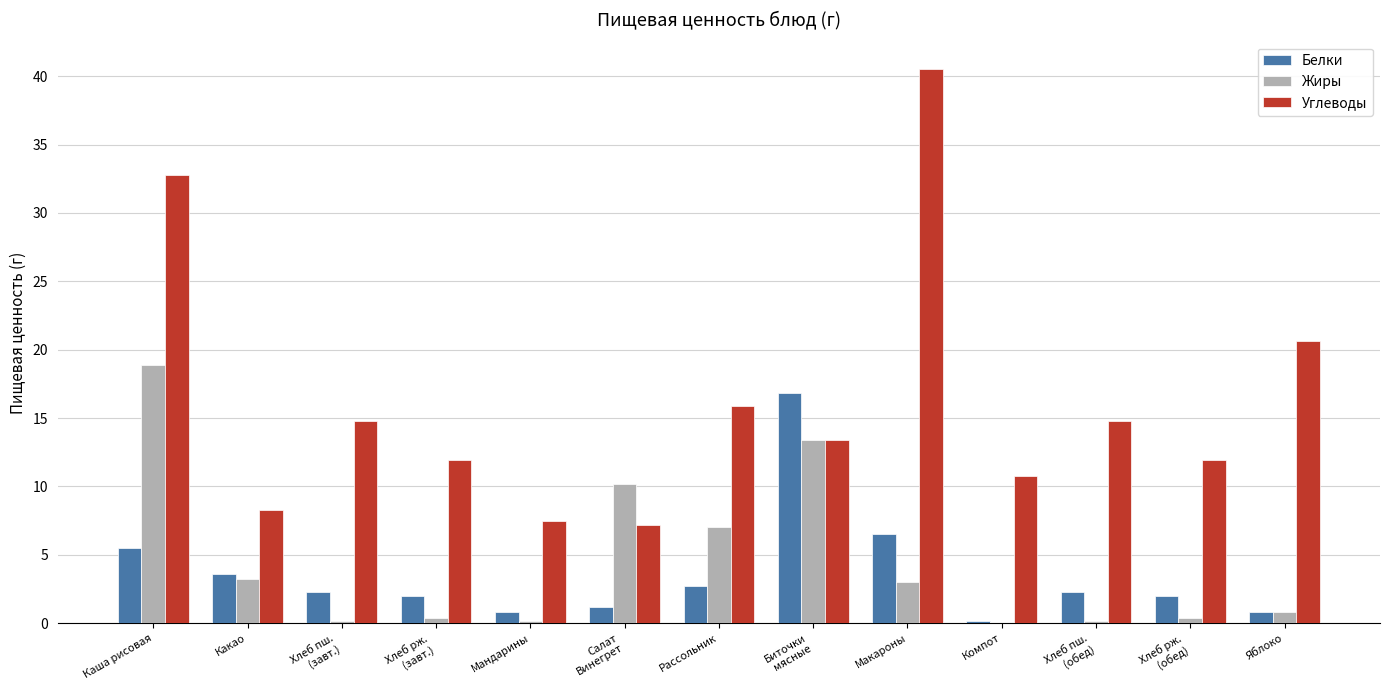

Which series has the largest total across all categories?

Углеводы